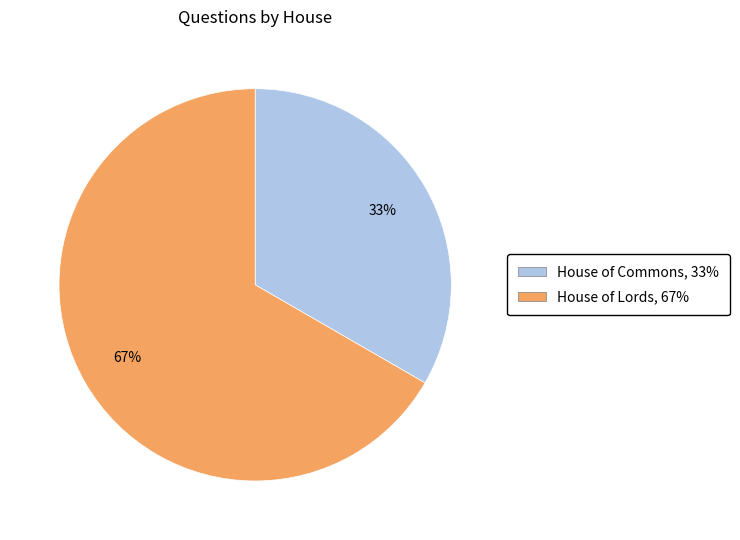

True or false: House of Lords accounts for 67% of the total.

True